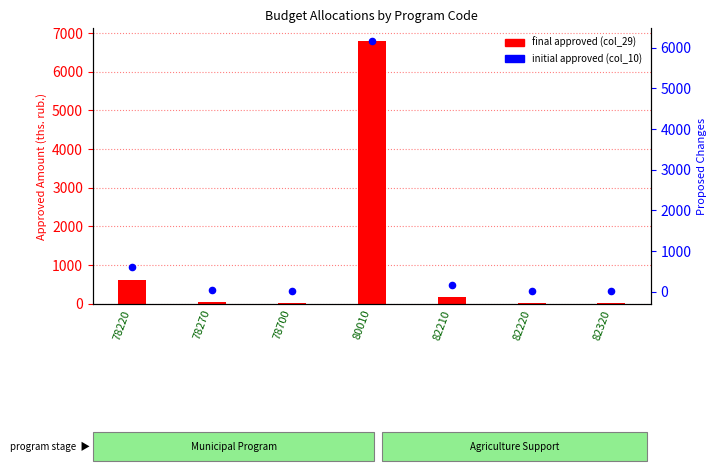

What is the change in value from 78270 to 82320?

-37.6